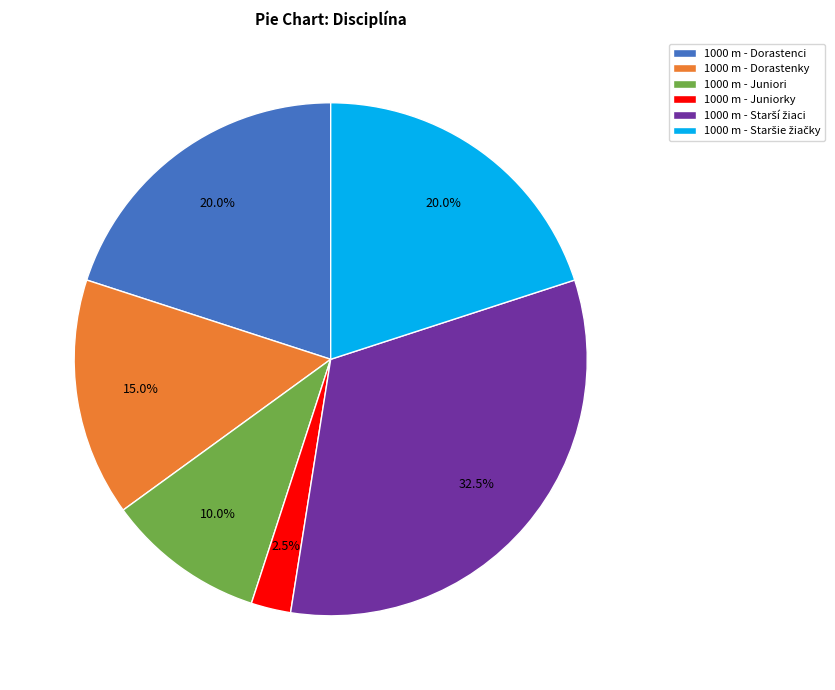

Which slice is the smallest?

1000 m - Juniorky